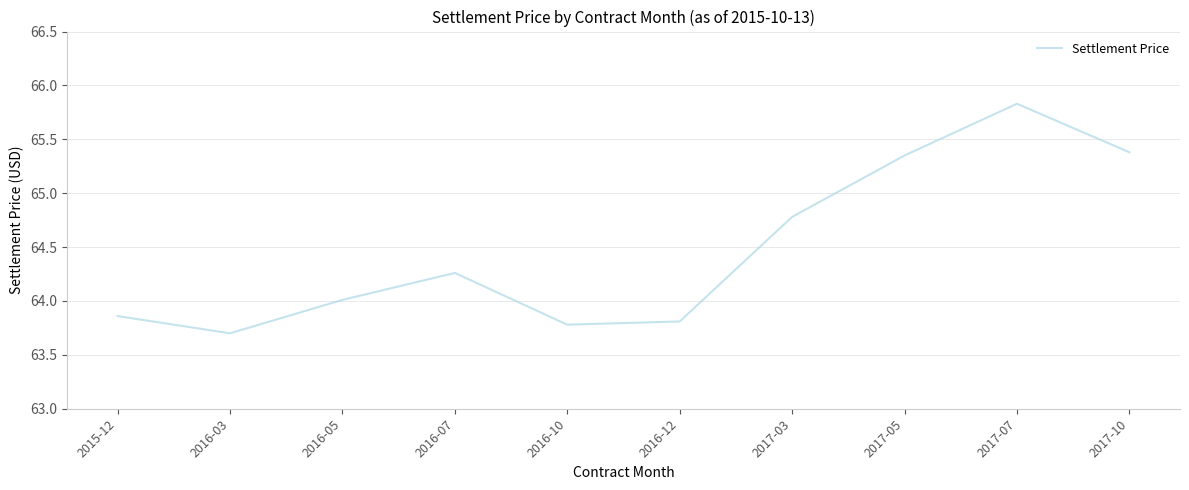

Rank the categories by value from highest to lowest.

2017-07, 2017-10, 2017-05, 2017-03, 2016-07, 2016-05, 2015-12, 2016-12, 2016-10, 2016-03